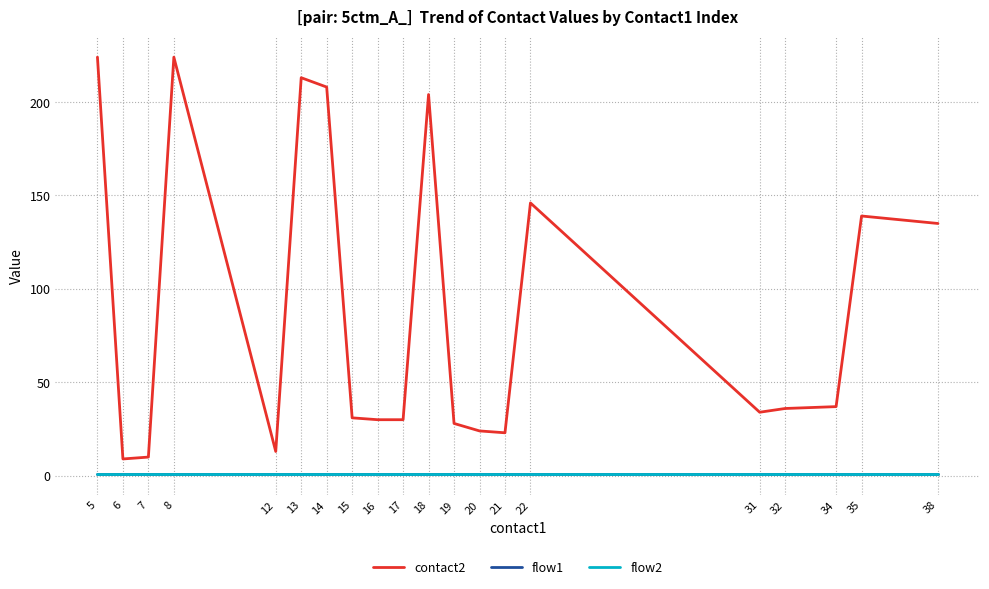

Does the chart have visible grid lines?

Yes